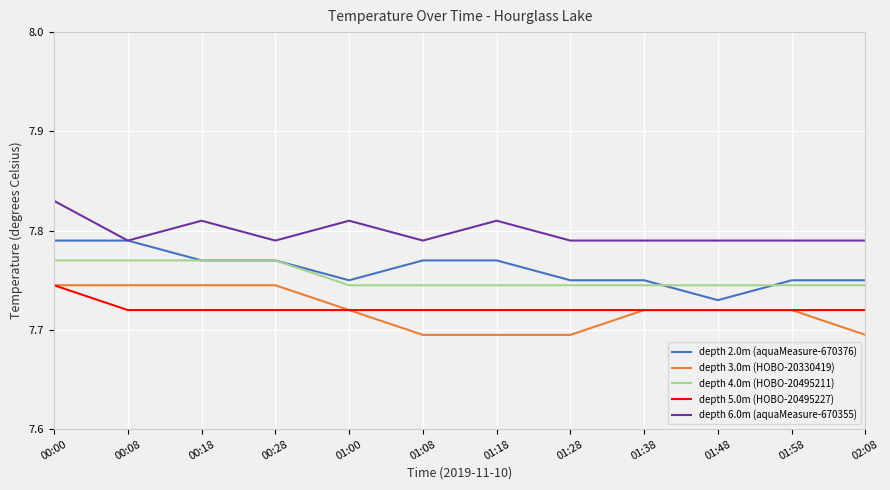

Which series changed the most between 00:28 and 02:08?

depth 3.0m (HOBO-20330419)